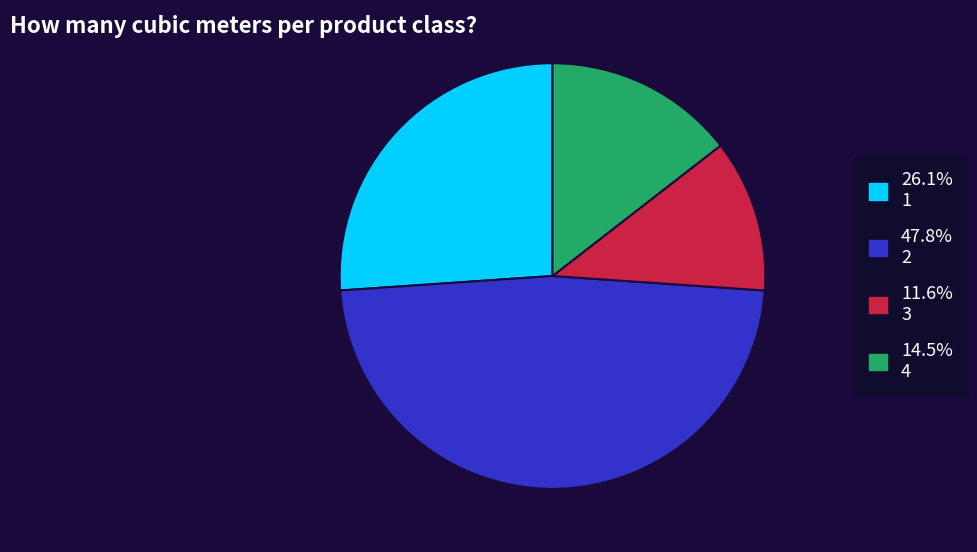

How many slices are in this pie chart?

4